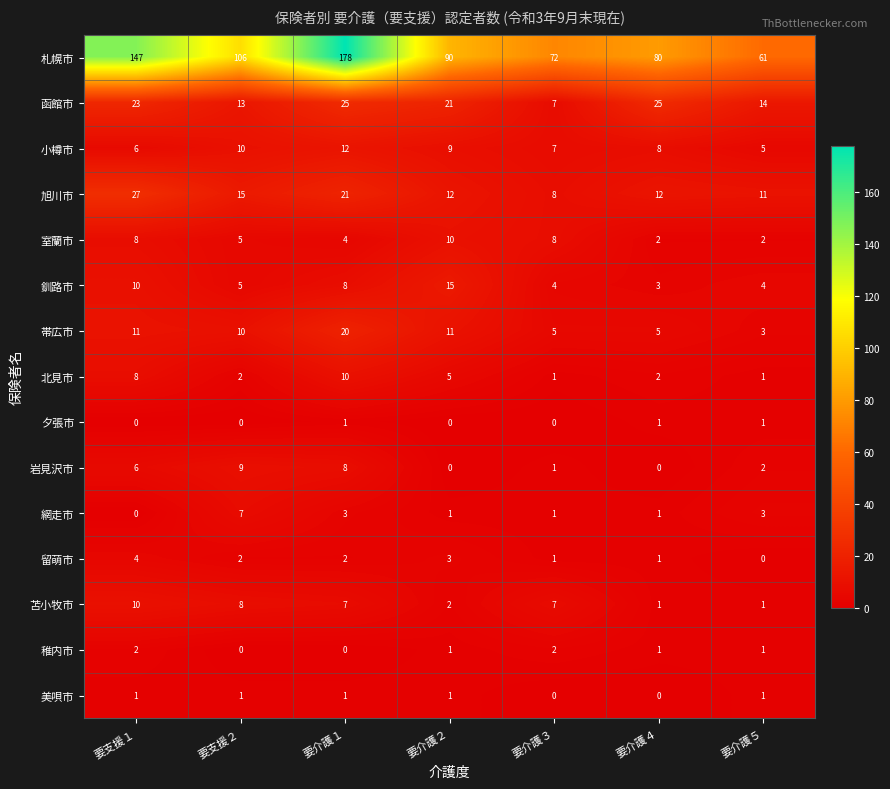

What is the maximum value for 小樽市?

12